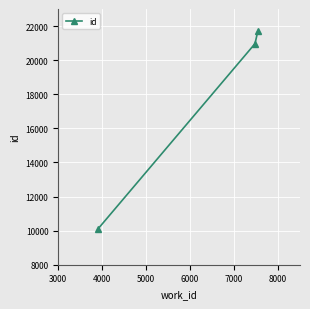

Reading left to right, extract all data points from this chart.

10100	20965	21720